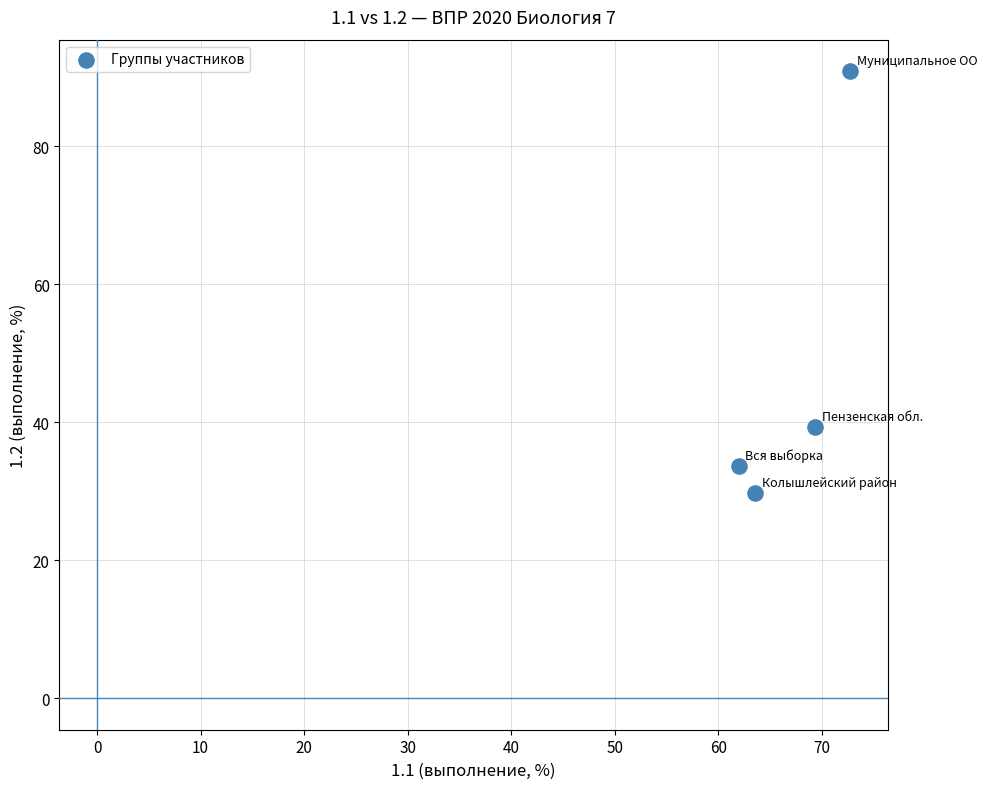

What is the range of X values (max minus min)?

10.8